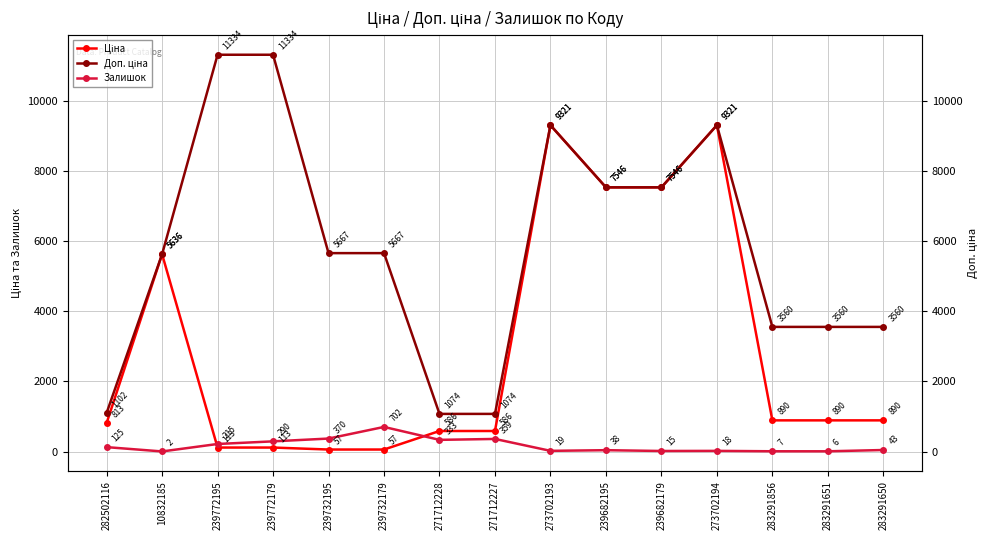

Between 283291856 and 282502116, which is larger?

283291856